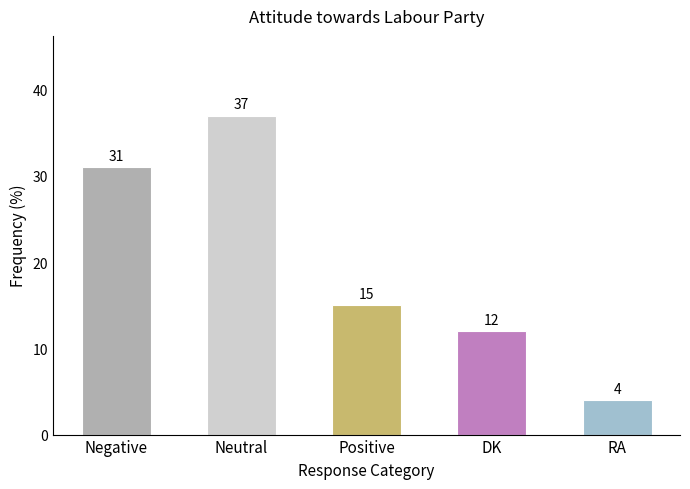

Which has a higher value, Neutral or Positive?

Neutral